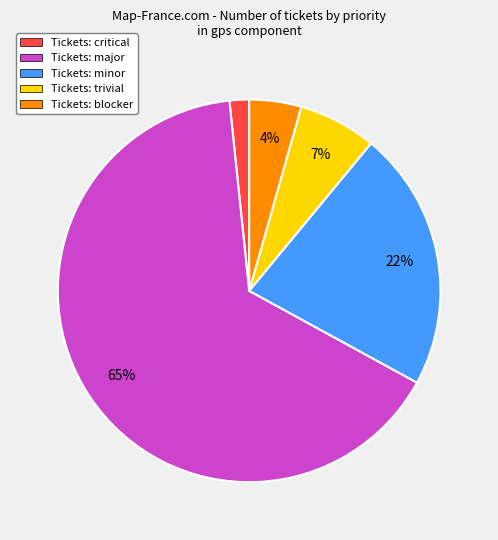

Does Tickets: major represent more than half of the total?

Yes